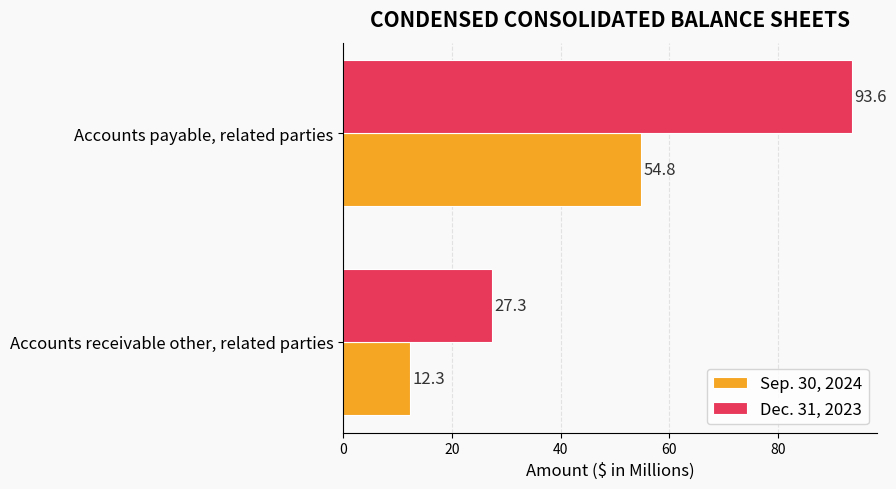

What is the lowest value of the Dec. 31, 2023 series?

27.3